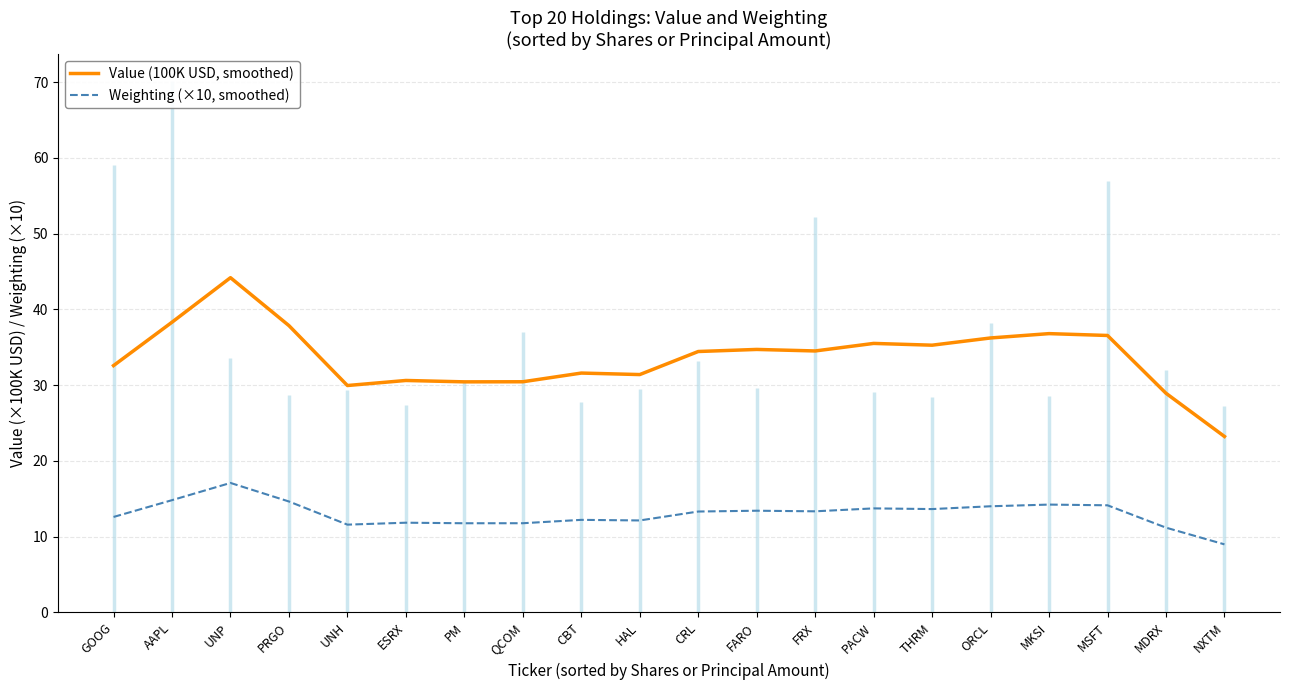

At how many categories does at least one series exceed 15?

20